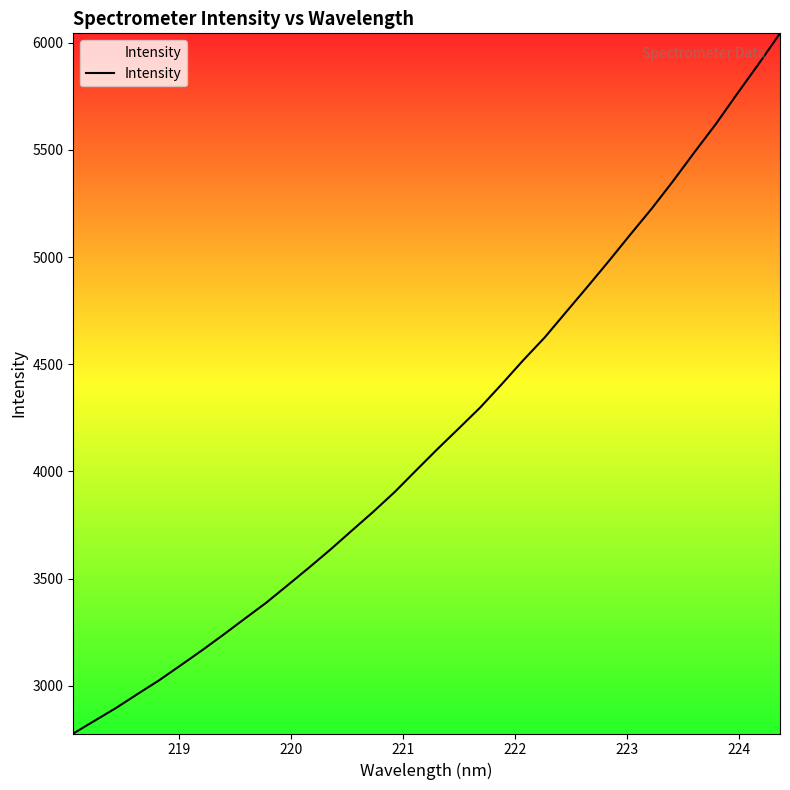

Reading left to right, extract all data points from this chart.

2777.3	2837.1	2896.9	2961.7	3025.4	3094.8	3165.1	3238.1	3313.2	3387.5	3469.1	3551.5	3635.9	3724.3	3812.2	3904.4	4005.3	4105.1	4201.8	4299.3	4407.6	4519.0	4624.9	4743.5	4861.7	4981.7	5104.9	5226.0	5354.7	5489.3	5620.9	5762.3	5901.0	6044.1